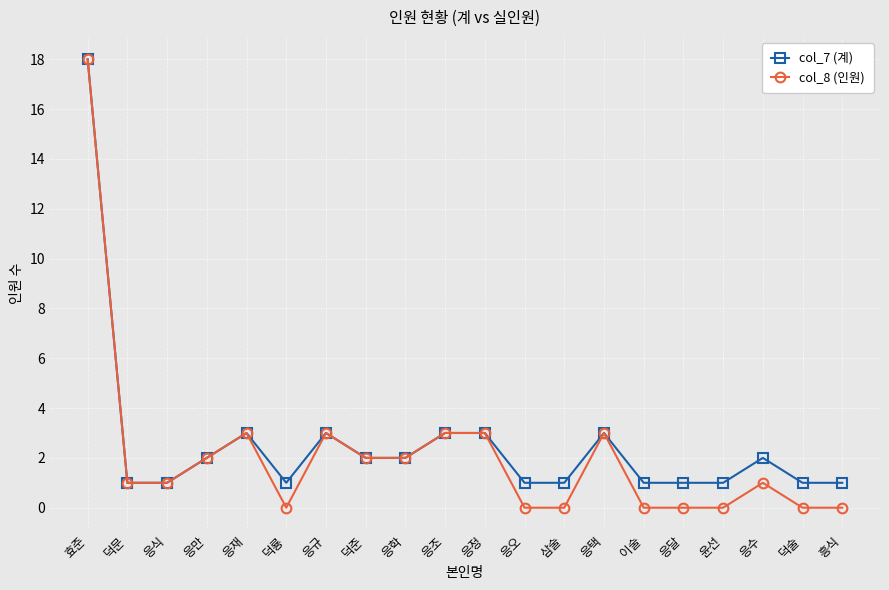

At which category does col_8 (인원) reach its first local peak?

응재